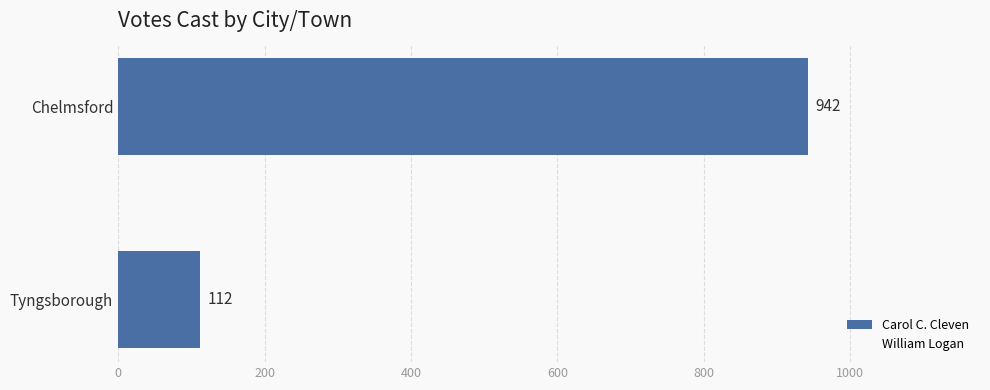

True or false: the data shows 112 at Tyngsborough.

True